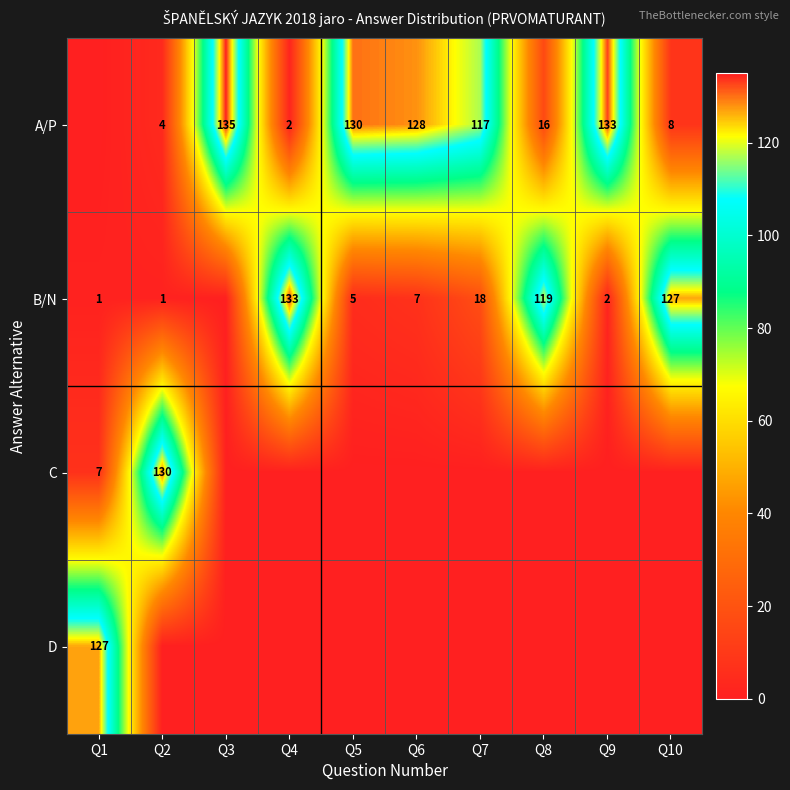

True or false: A/P has a value of 8 at Q10.

True